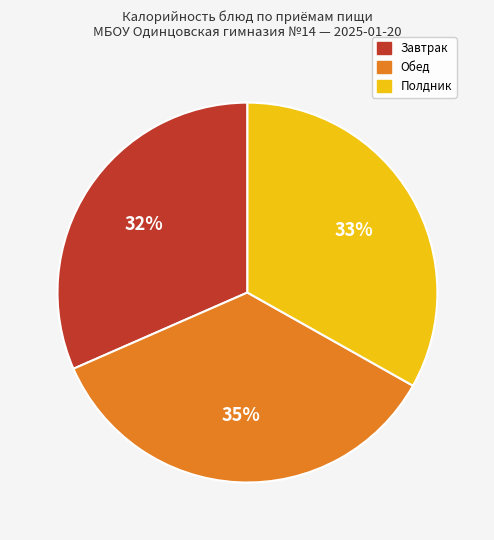

Count the number of slices in the pie.

3